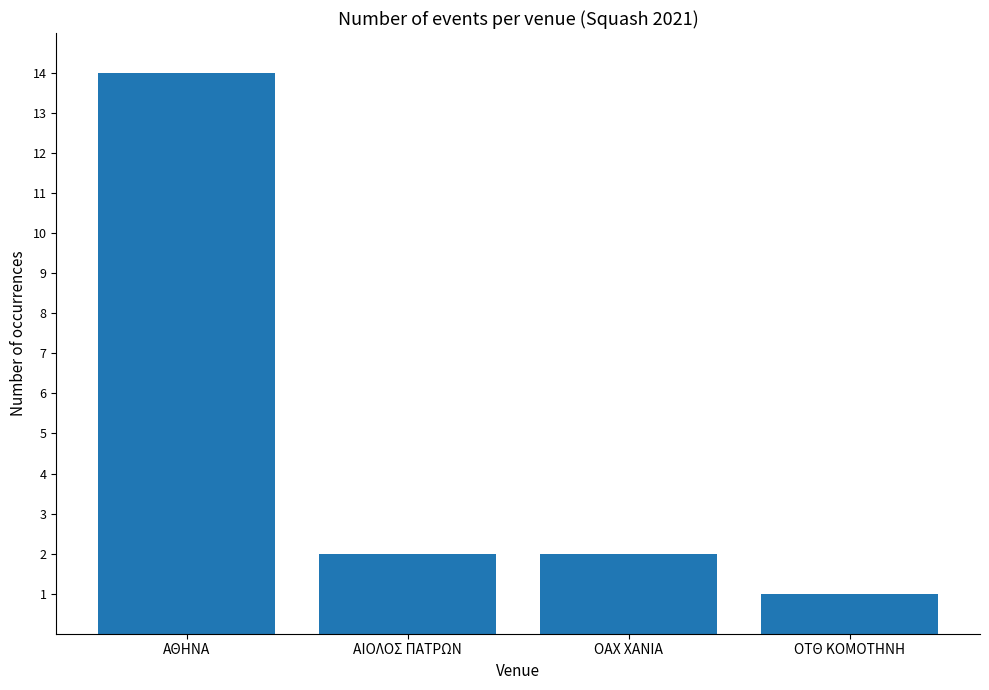

What is the average value?

5